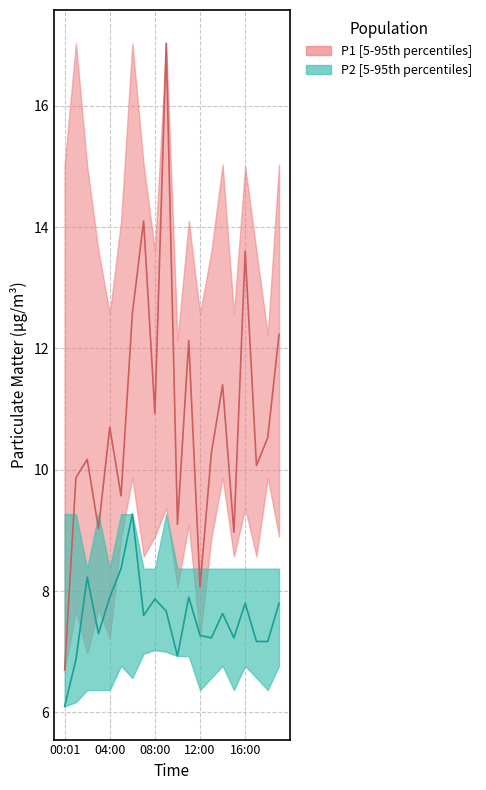

True or false: P1_upper and P1 cross at least once.

False